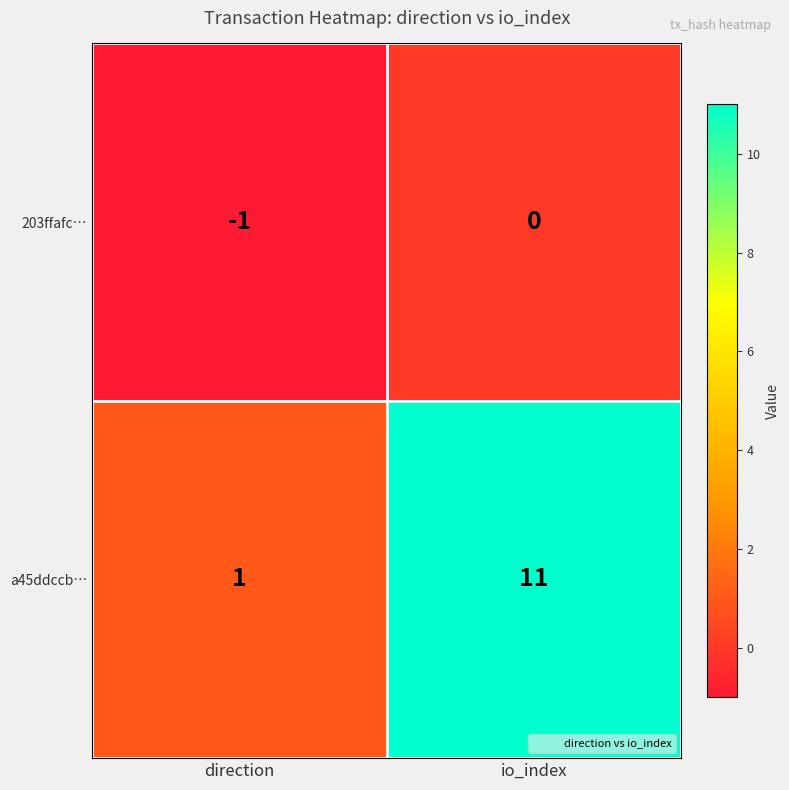

What is the minimum value shown in the chart?

-1